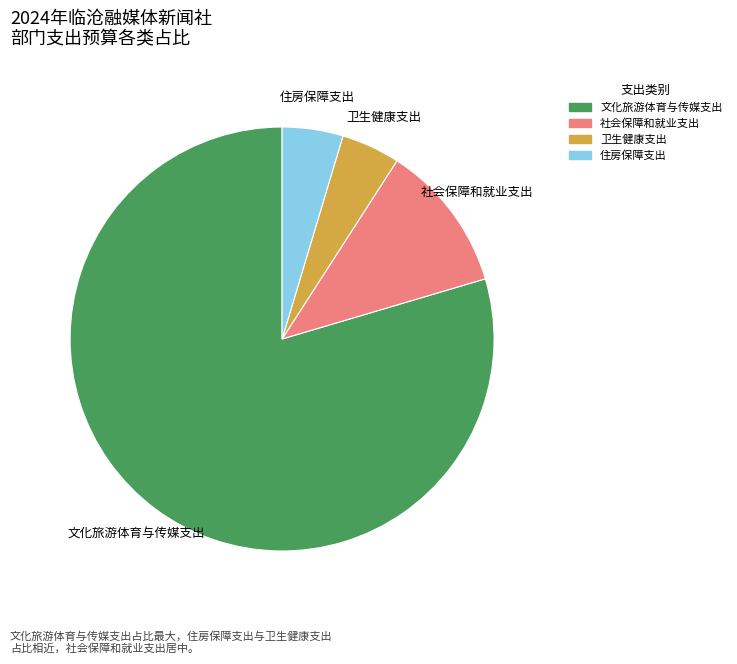

True or false: 社会保障和就业支出 accounts for 11% of the total.

True